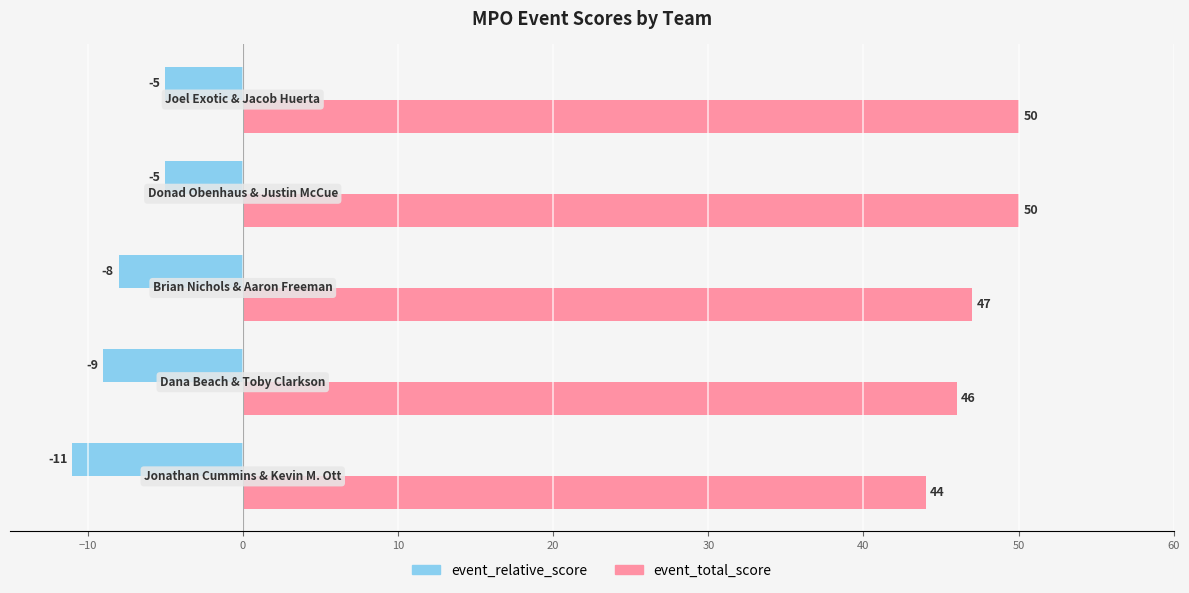

Count the event_total_score values in the range 46 to 50.

4